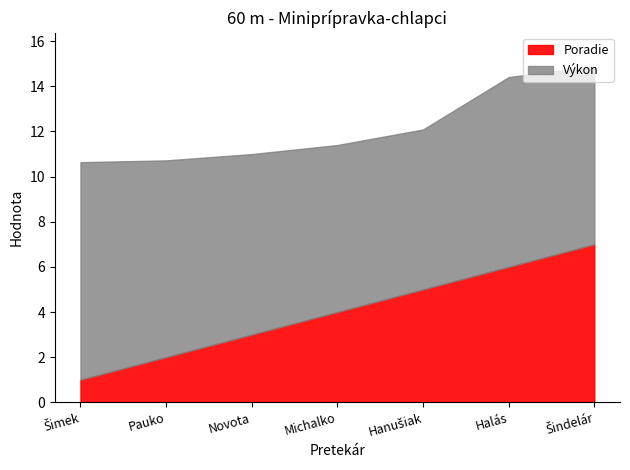

True or false: Poradie has more than 2 interior local peaks.

False